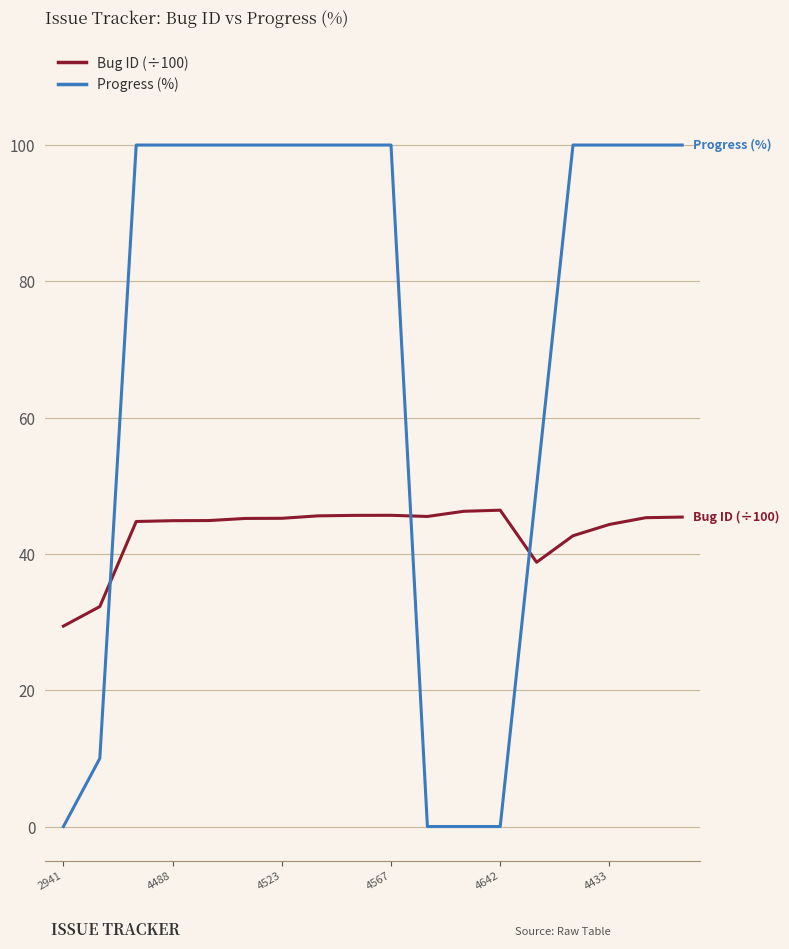

How many lines are shown in the chart?

2